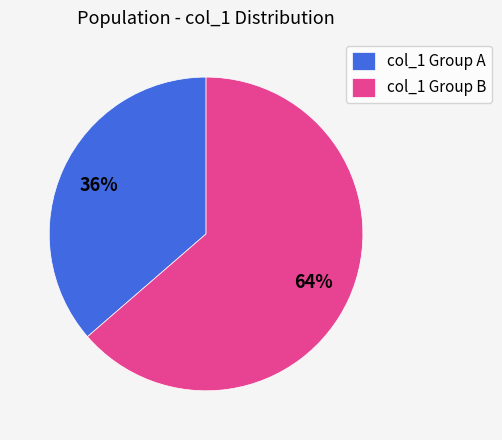

How many segments does this pie chart have?

2